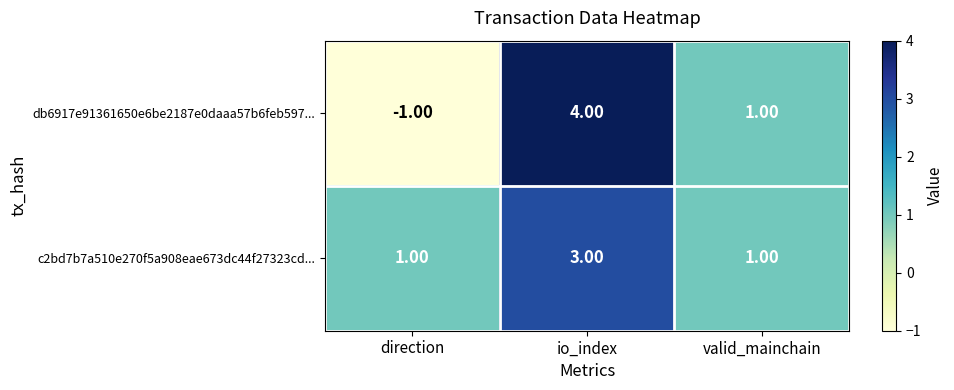

At which label is db6917e91361650e6be2187e0daaa57b6feb597... closest to 1?

valid_mainchain